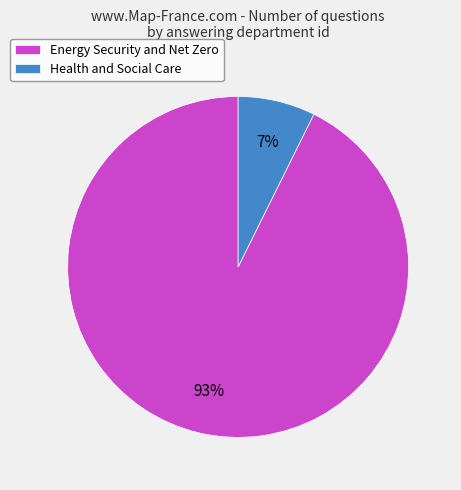

The Energy Security and Net Zero slice represents 99% of the pie. True or false?

False